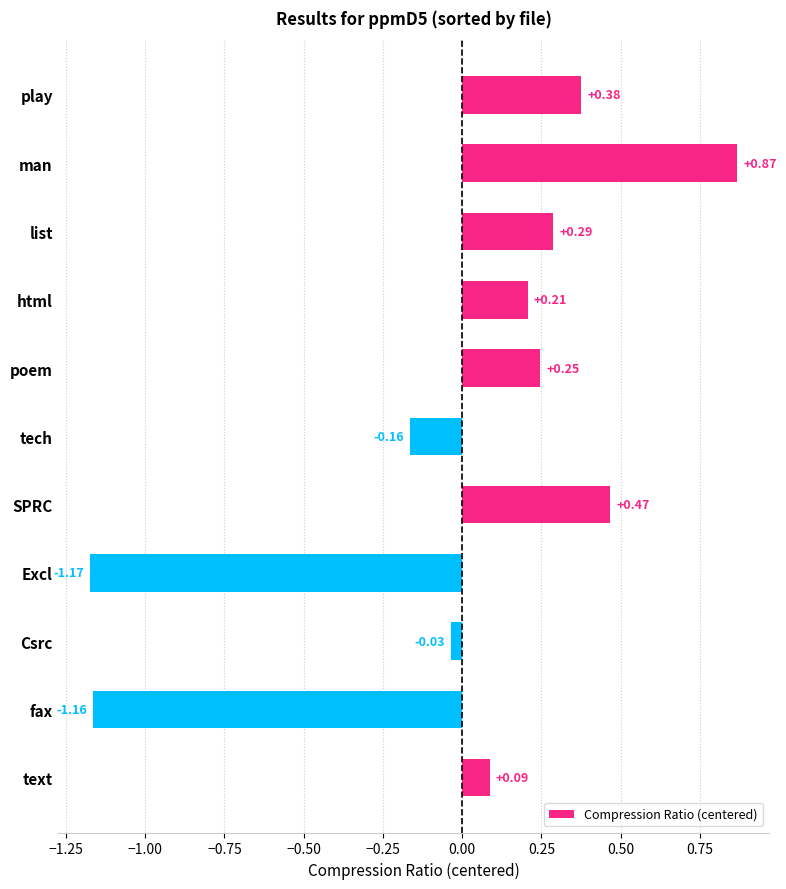

What is the change in value from html to man?

+0.7